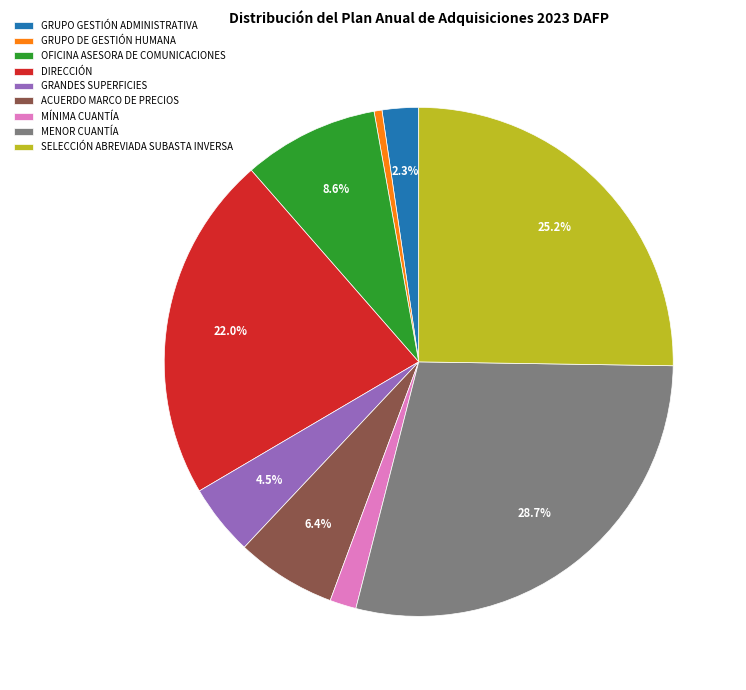

What percentage is the SELECCIÓN ABREVIADA SUBASTA INVERSA slice, to the nearest percent?

25%